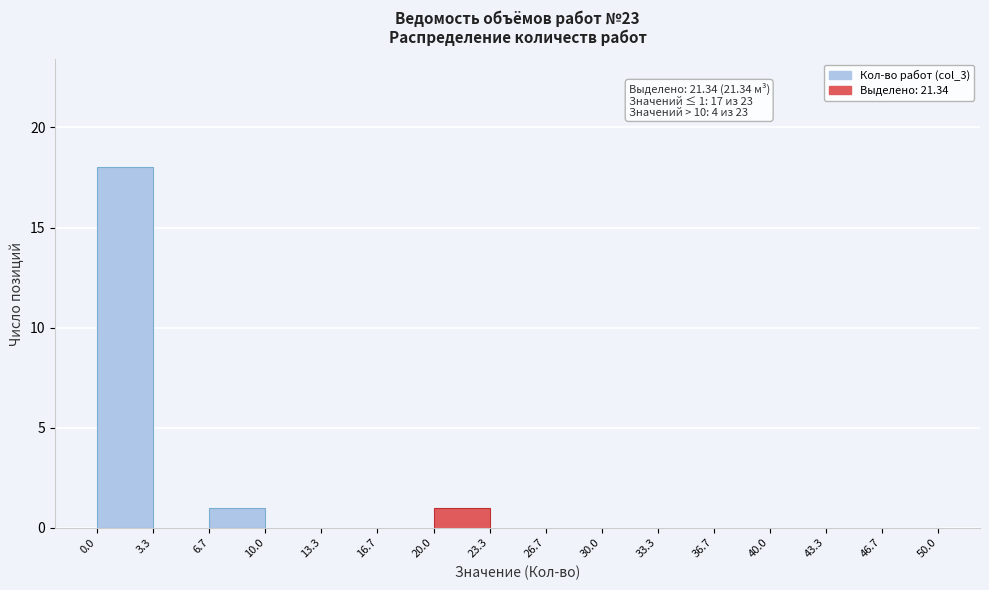

Over which range of the x-axis is the bar tallest?

0.0 to 3.3